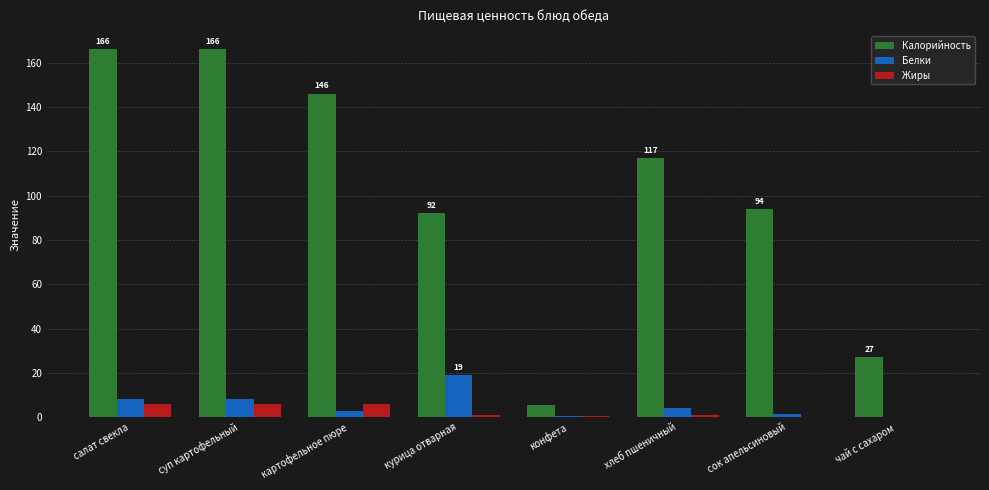

Which series has the widest spread of values?

Калорийность